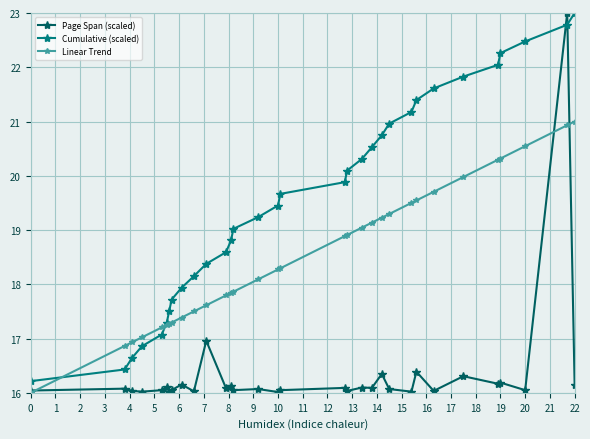

Which series has the largest total across all categories?

Cumulative (scaled)